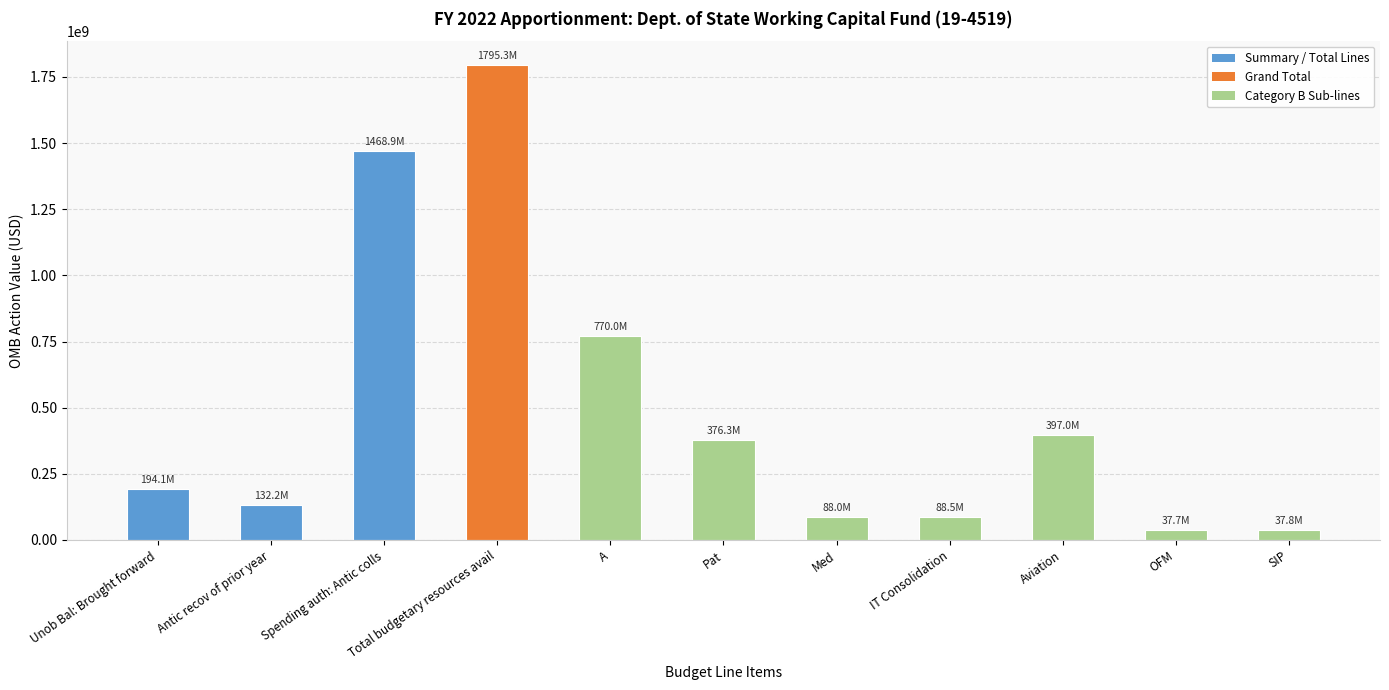

Where is the data nearest to the value 916516875?

A